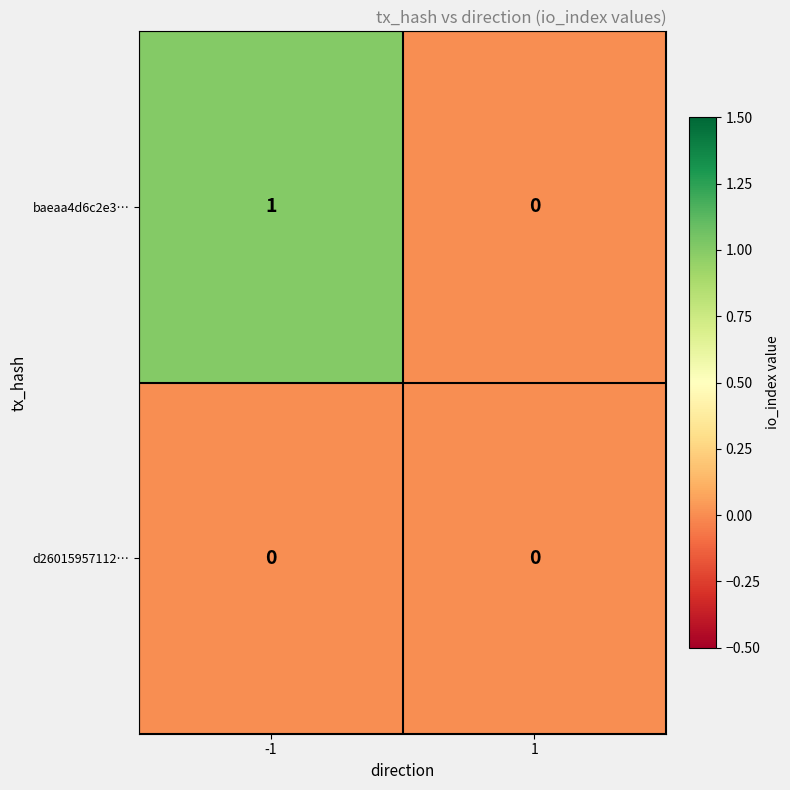

What is the maximum value shown in the chart?

1